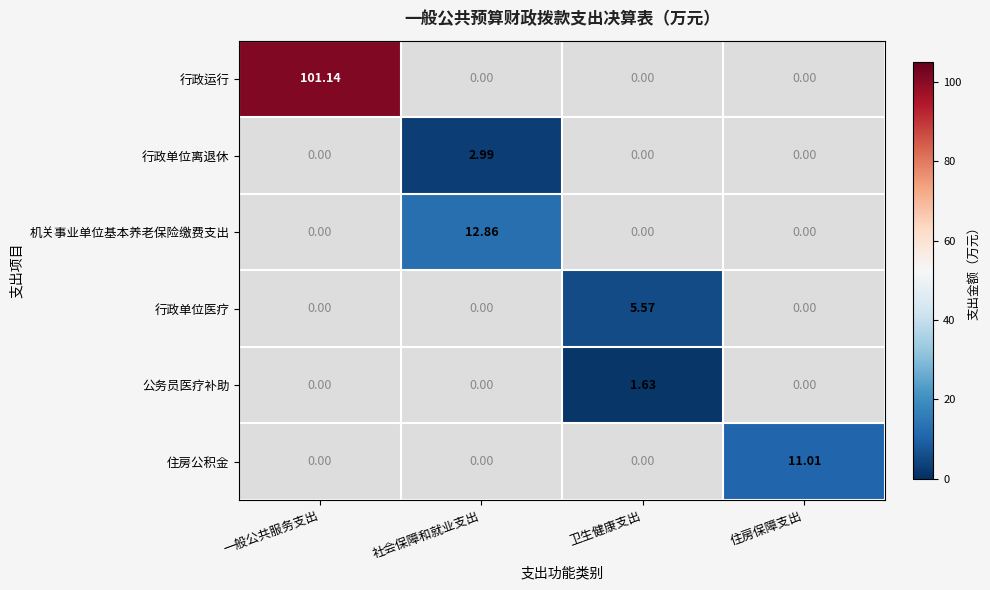

Is it true that 公务员医疗补助 equals 1.8 at 一般公共服务支出?

False